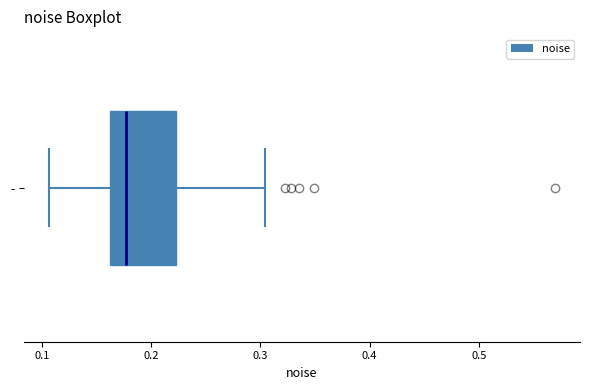

Transcribe this box plot: give where the median line is, the range the box spans, and where the two whiskers end, as read against the x-axis. The values are not printed on the chart, so give them approximately, as read against the axis.

median 0.18, box 0.16 to 0.22, whiskers 0.11 to 0.30